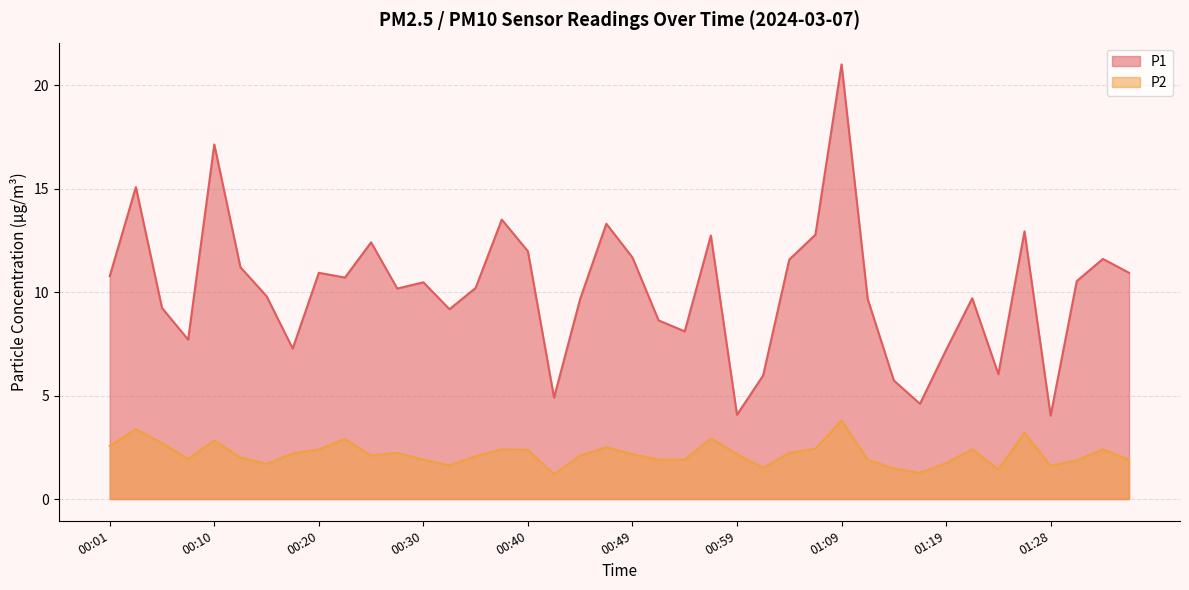

What is the difference between the maximum and minimum values in the P1 series?

17.0